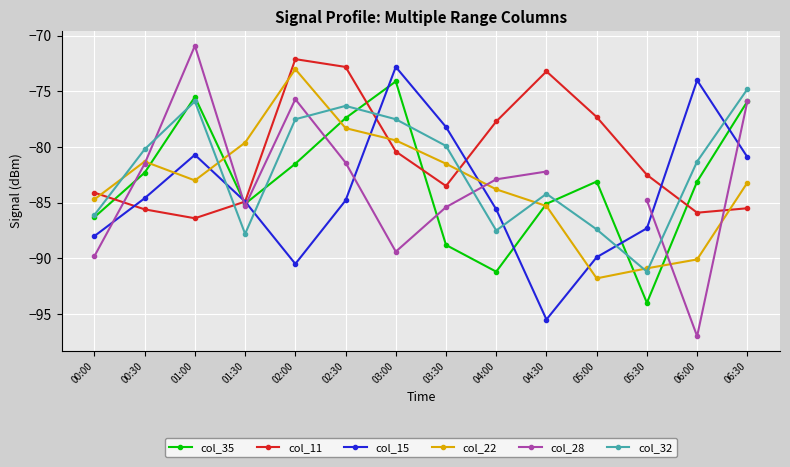

At which category is the sum across all series the highest?

02:00